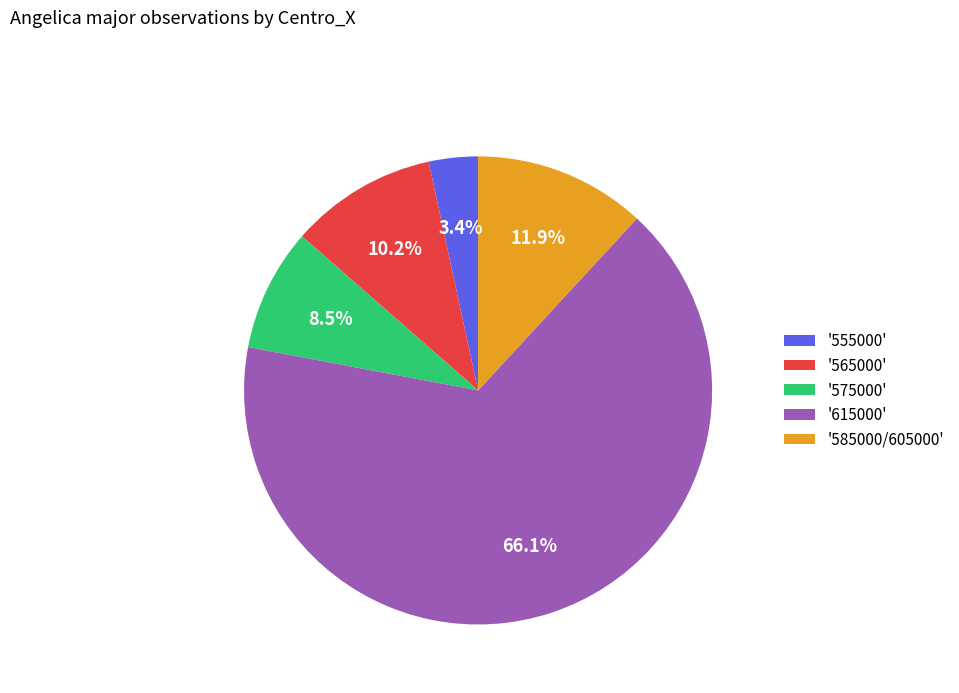

Count the number of slices in the pie.

5